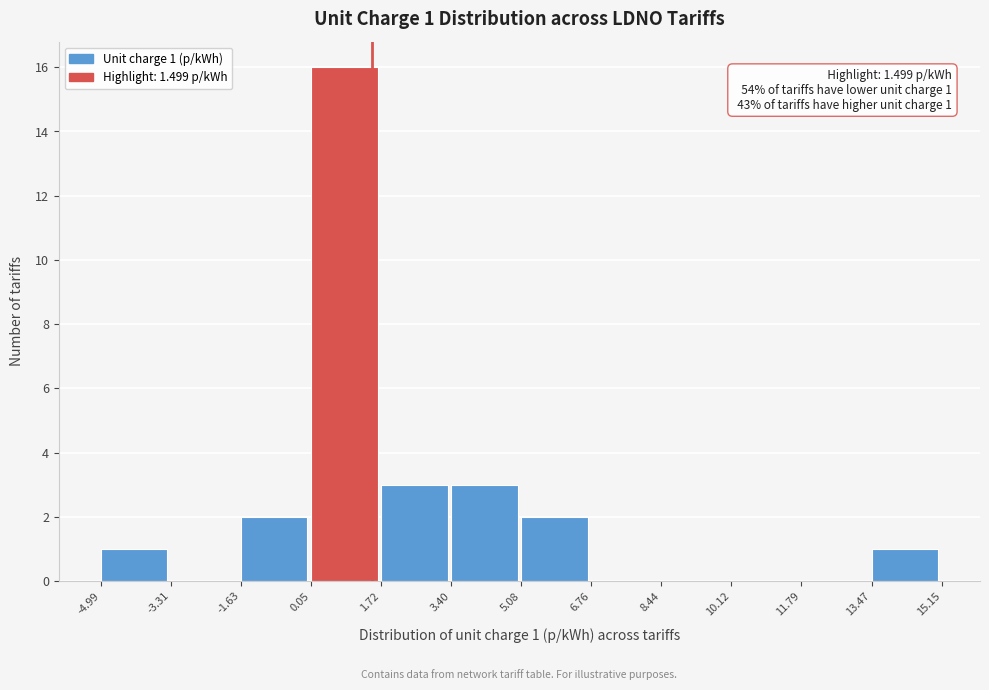

Over which range of the x-axis is the bar tallest?

0.05 to 1.72